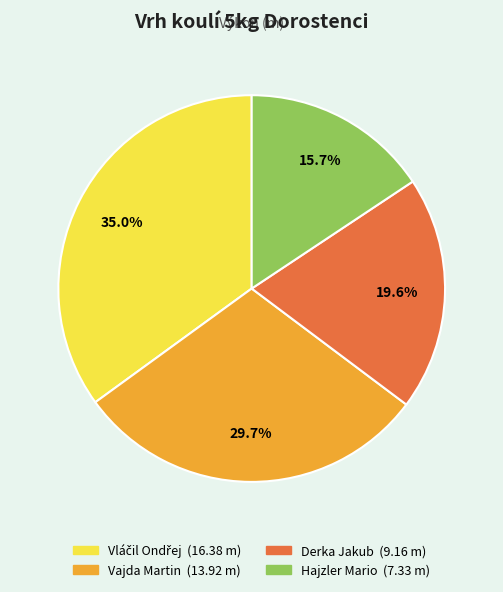

What is the smallest slice in the pie chart?

Hajzler Mario